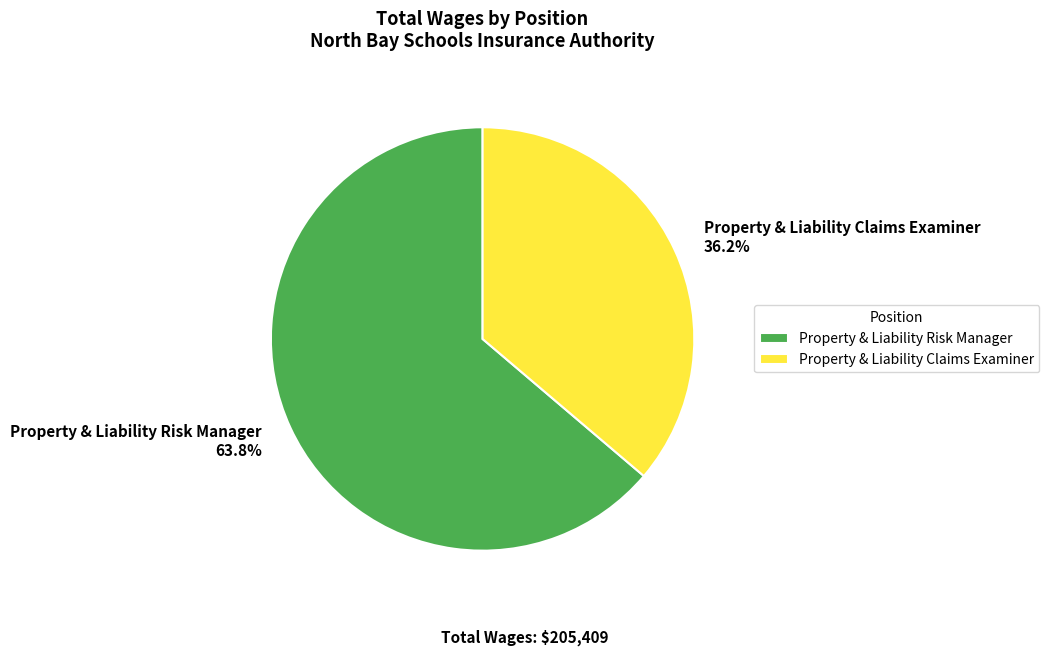

Do Property & Liability Risk Manager and Property & Liability Claims Examiner together represent more than half of the pie?

Yes